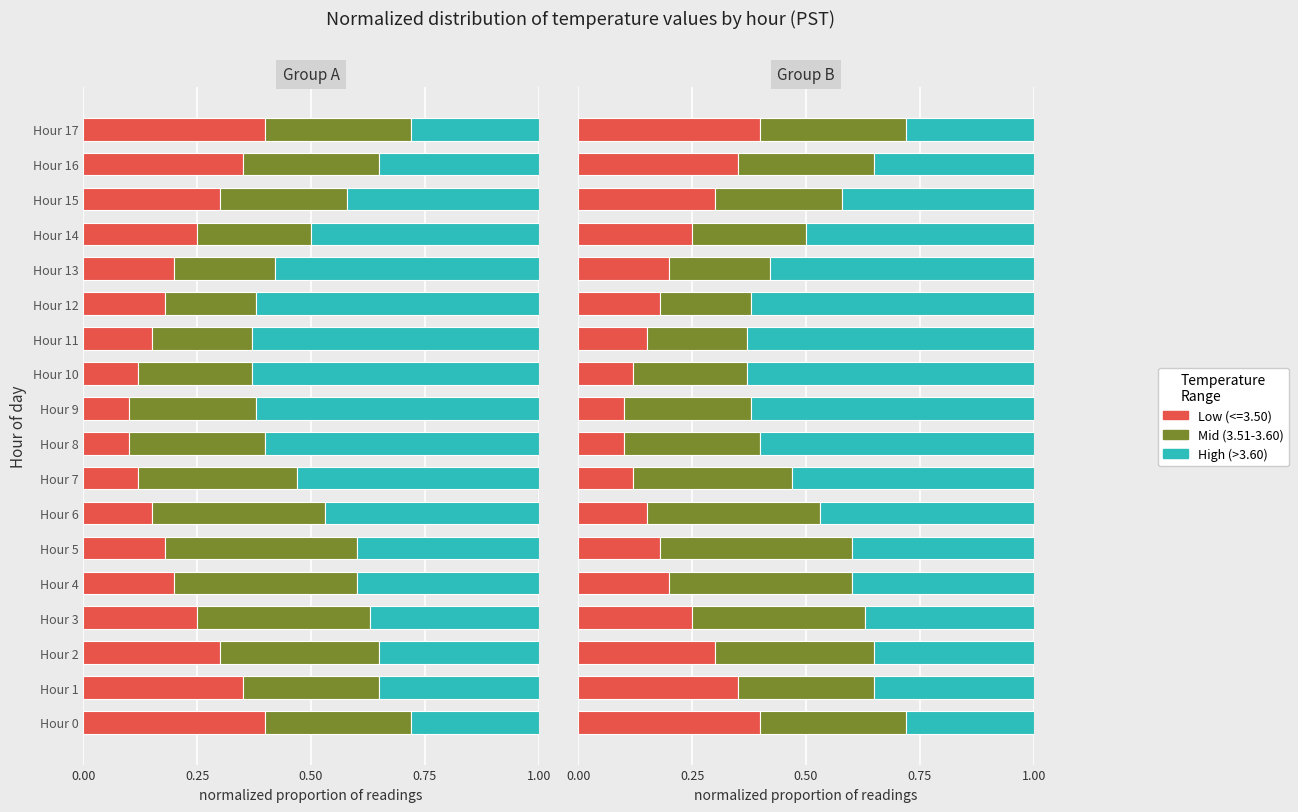

What is the difference between the second highest and second lowest values in the High (>3.60) series?

0.4